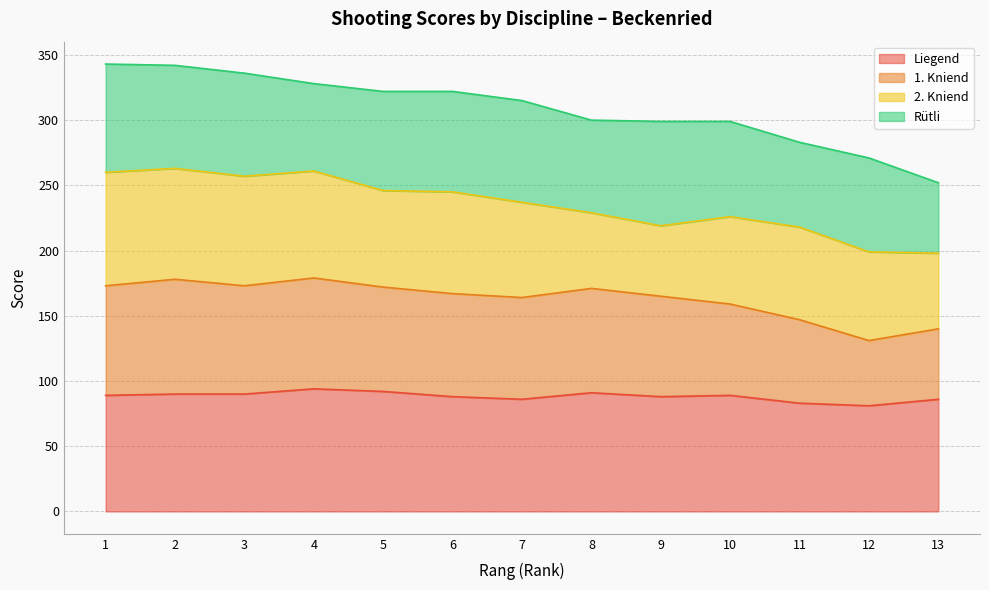

Which category has the highest value in the Liegend series?

4